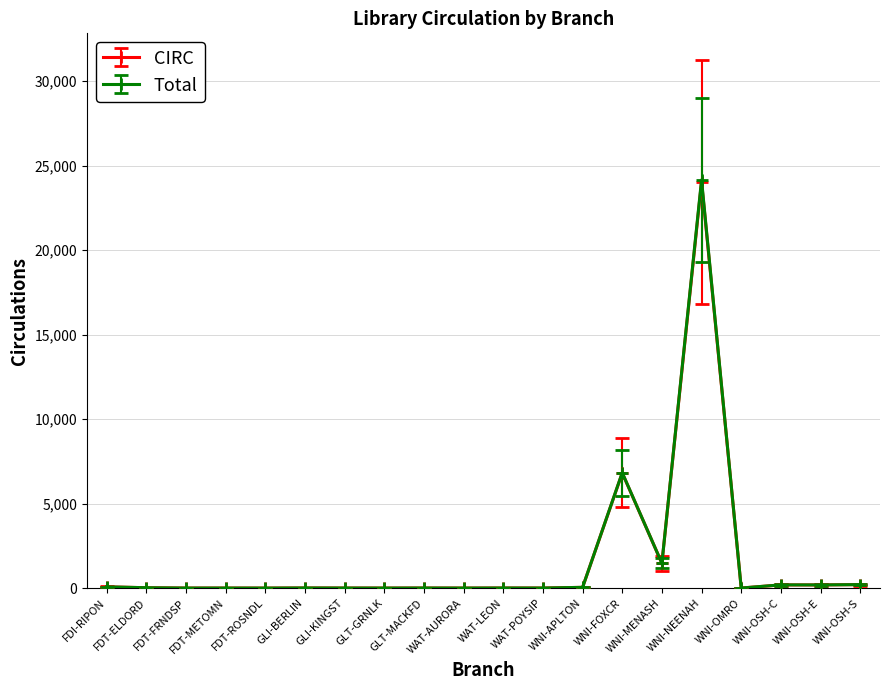

True or false: Total has more than 1 points higher than both neighbors.

True